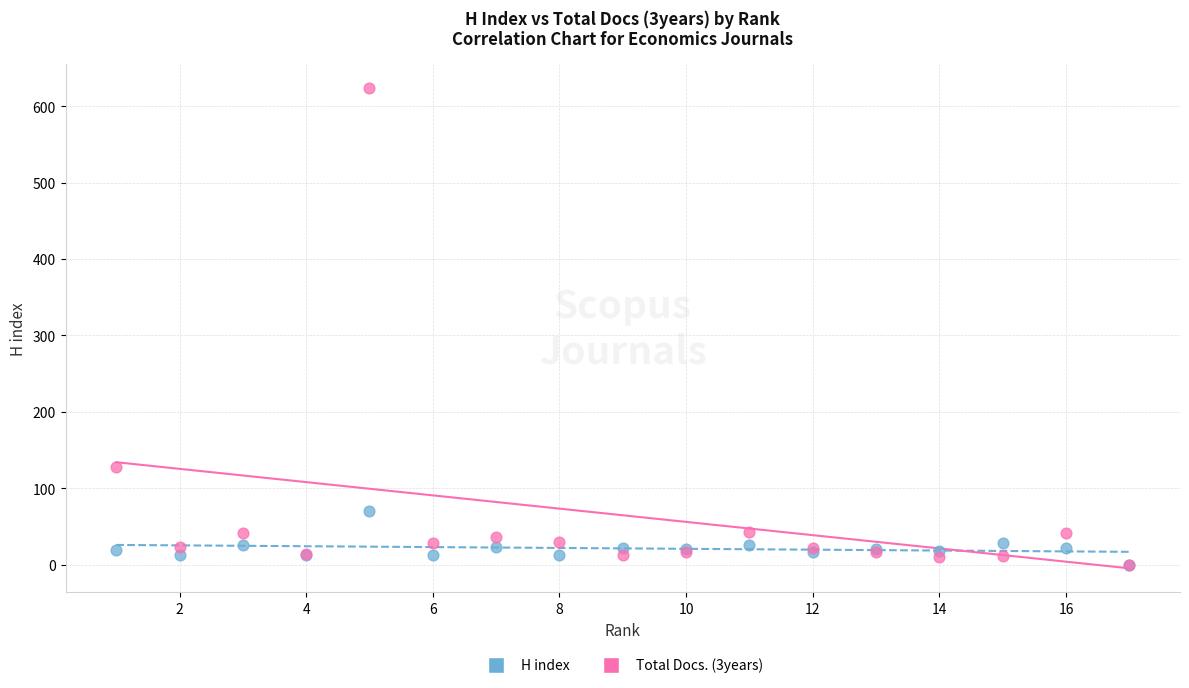

Across all series, what Y value is closest to 312?

128